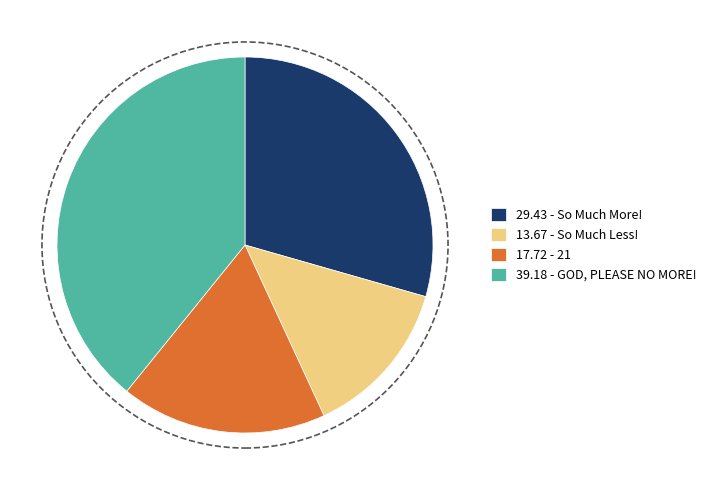

Which has a higher value, 17.72 - 21 or 29.43 - So Much More!?

29.43 - So Much More!